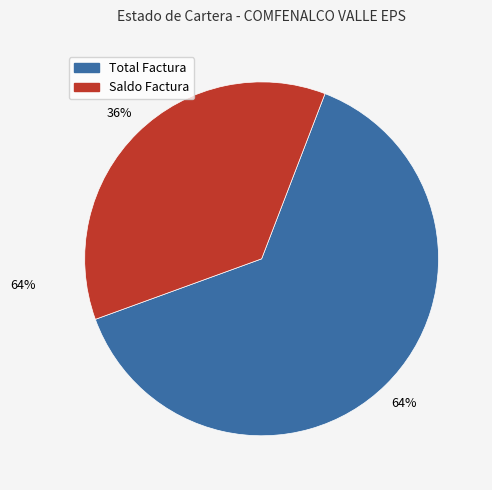

Which has a higher value, Saldo Factura or Total Factura?

Total Factura